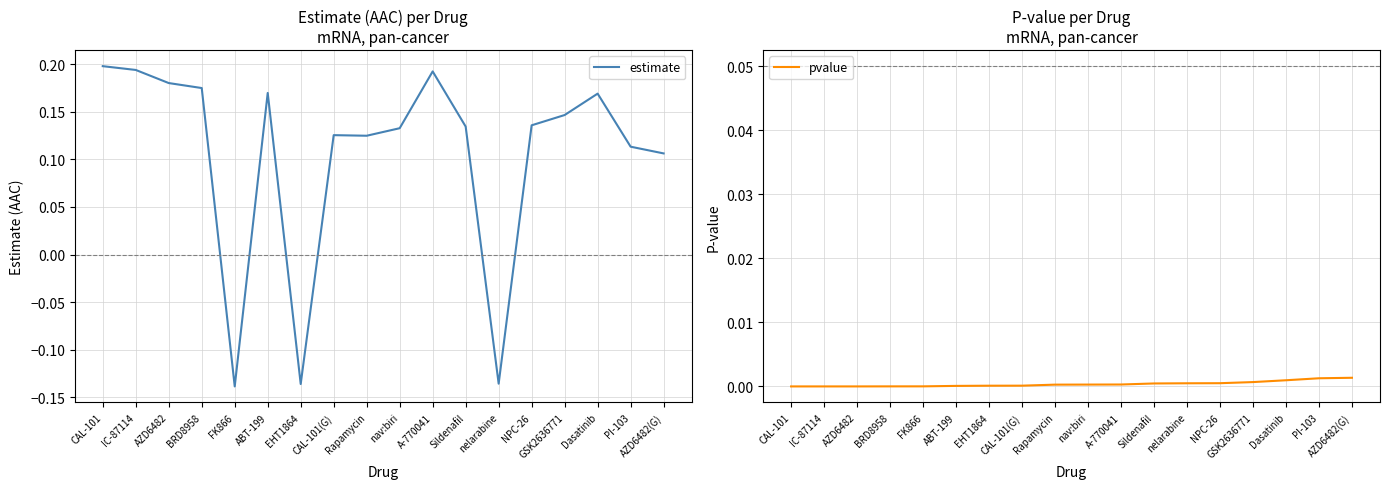

Reading left to right, transcribe all the data shown in this chart.

estimate: 0.2	0.2	0.2	0.2	-0.1	0.2	-0.1	0.1	0.1	0.1	0.2	0.1	-0.1	0.1	0.1	0.2	0.1	0.1
pvalue: 0.0	0.0	0.0	0.0	0.0	0.0	0.0	0.0	0.0	0.0	0.0	0.0	0.0	0.0	0.0	0.0	0.0	0.0